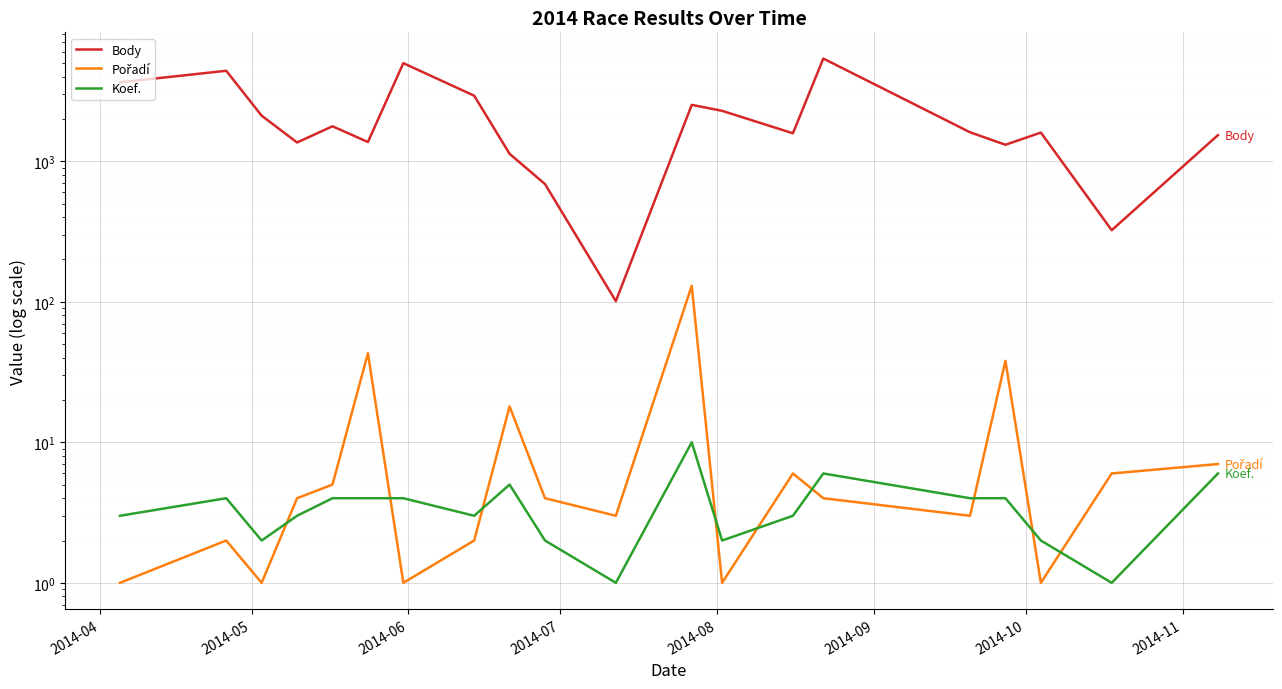

Reading right to left, list all the values displayed in this chart.

Body: 1535	323	1600	1310	1608	5381	1581	2285	2519	101	688	1130	2928	4989	1370	1774	1360	2110	4404	3645
Pořadí: 7	6	1	38	3	4	6	1	130	3	4	18	2	1	43	5	4	1	2	1
Koef.: 6	1	2	4	4	6	3	2	10	1	2	5	3	4	4	4	3	2	4	3